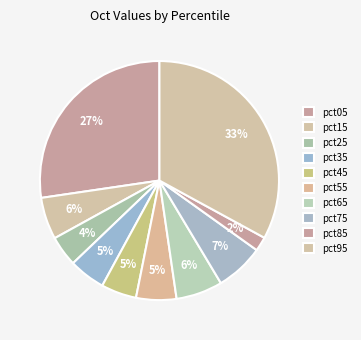

How many segments does this pie chart have?

10